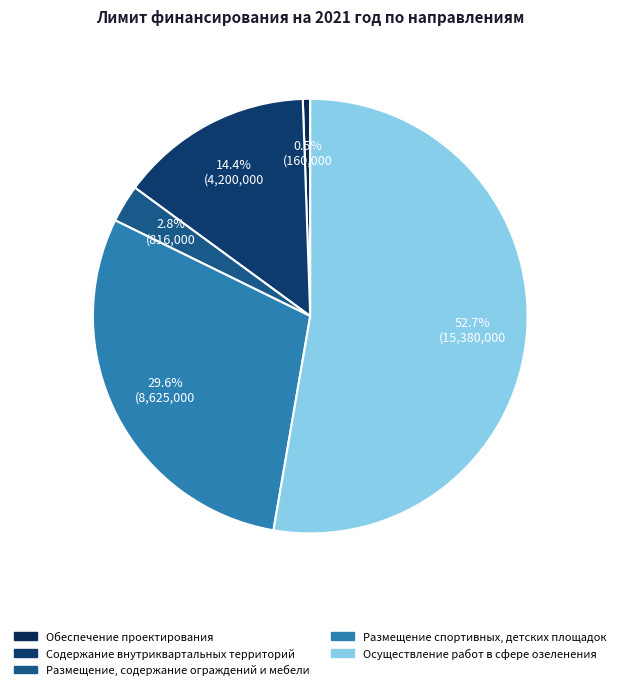

To the nearest percent, what is the combined percentage of Размещение, содержание ограждений и мебели and Размещение спортивных, детских площадок?

32%